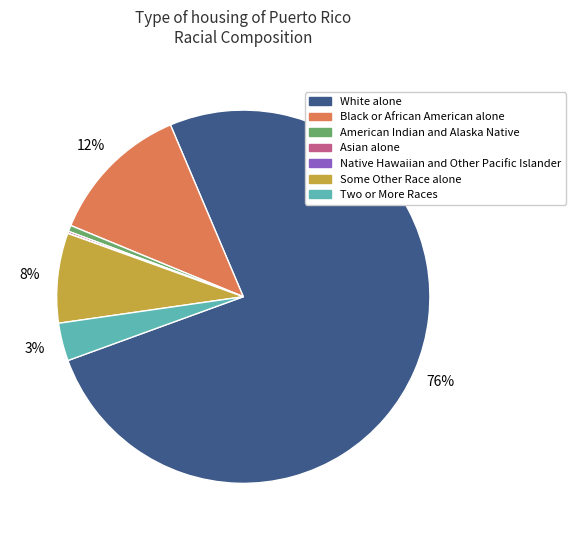

Is there a majority slice in this chart?

Yes